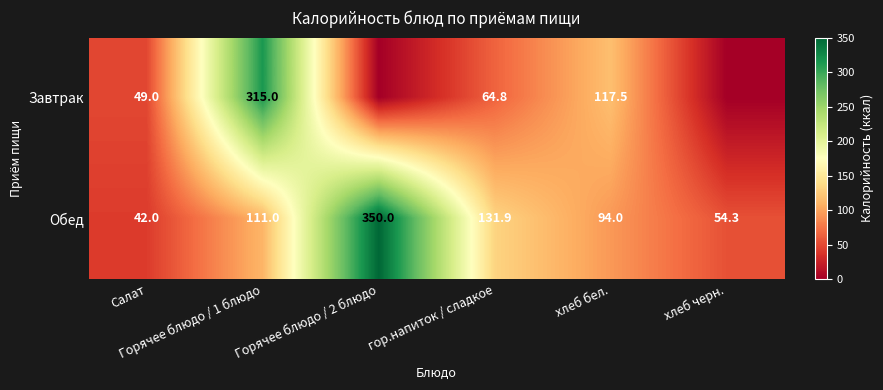

What is the average value of the Обед series?

130.5